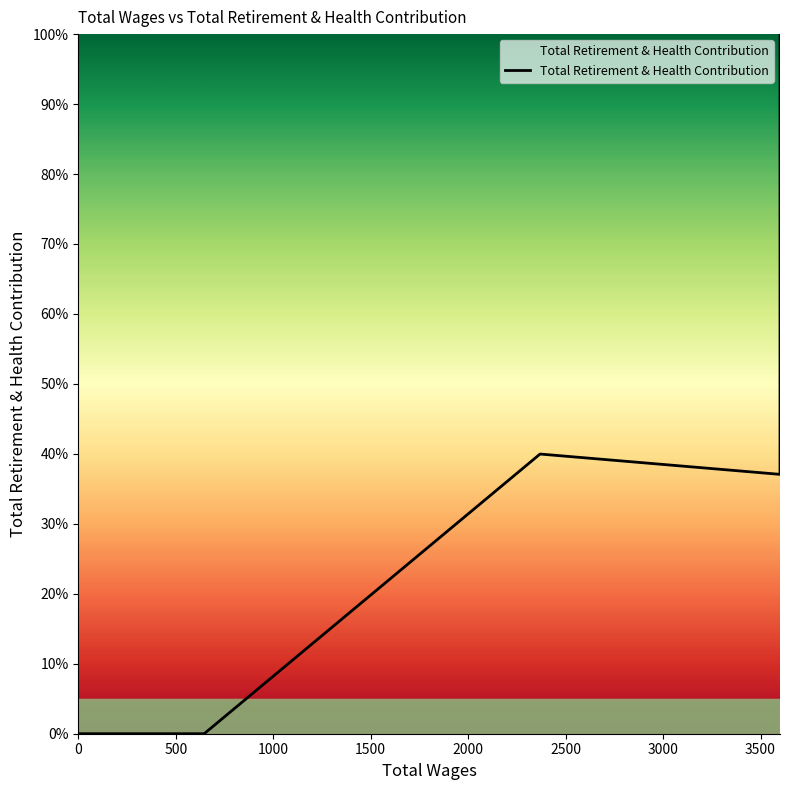

How many interior local peaks (higher than both neighbors) does the data have?

1